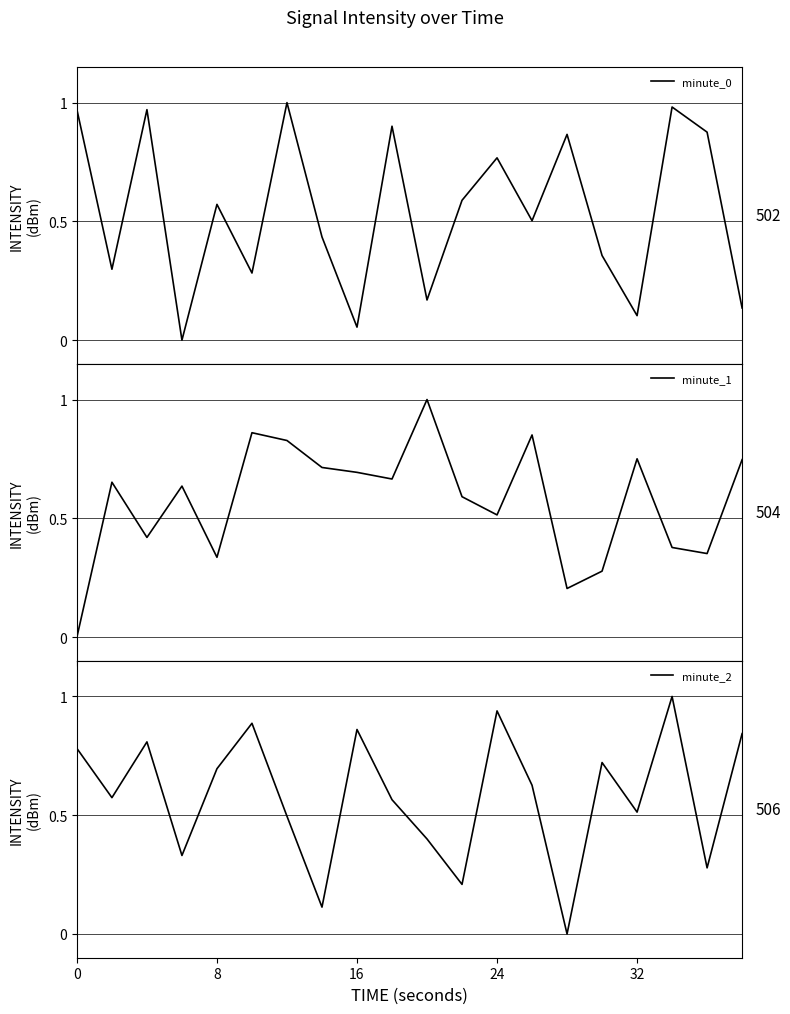

What is the sum of all minute_1 values?

11.5